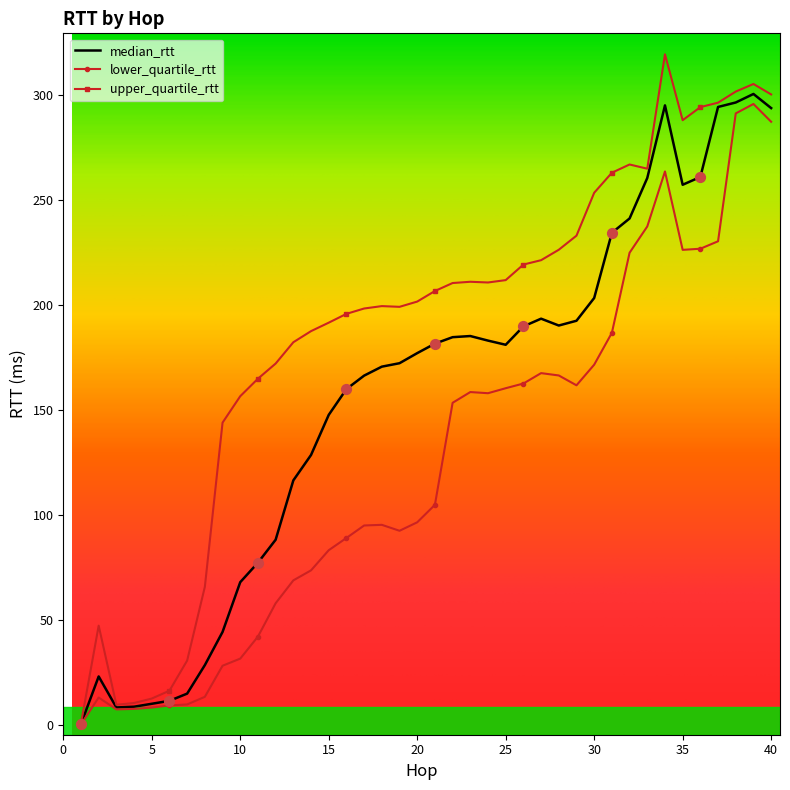

At how many categories does at least one series exceed 193?

25